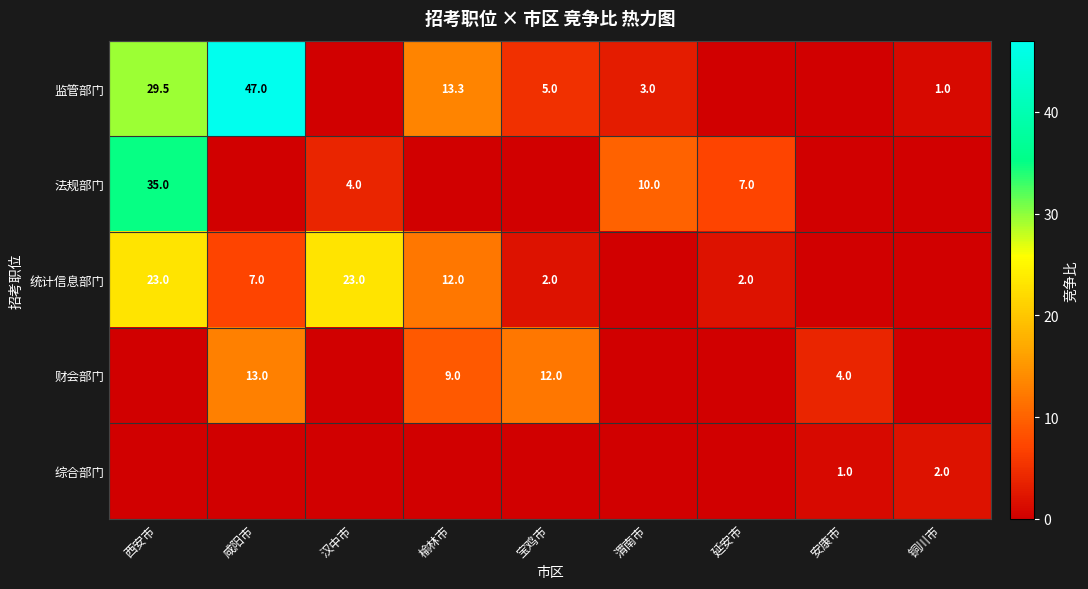

What is the greatest value displayed?

47.0